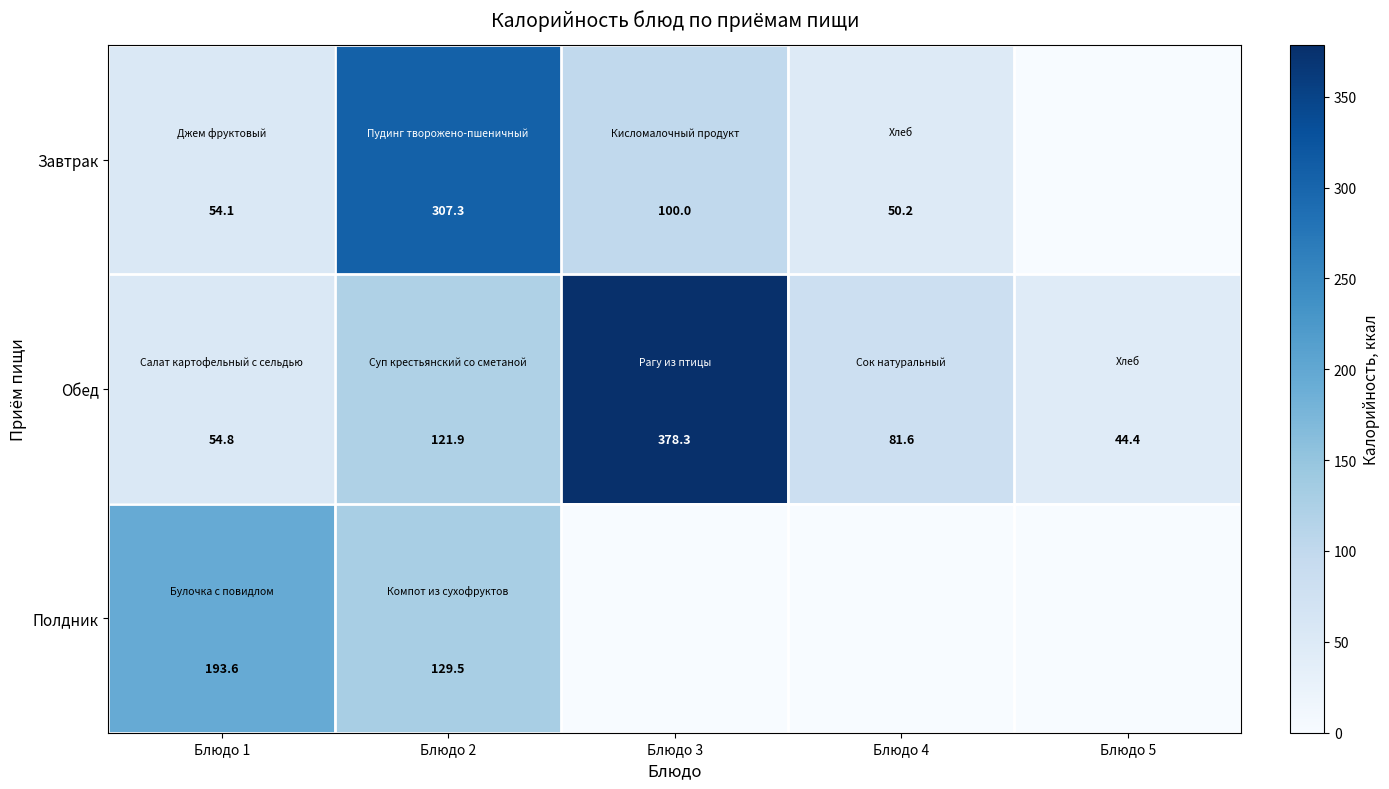

The Завтрак series shows 307.3 at Блюдо 2. True or false?

True